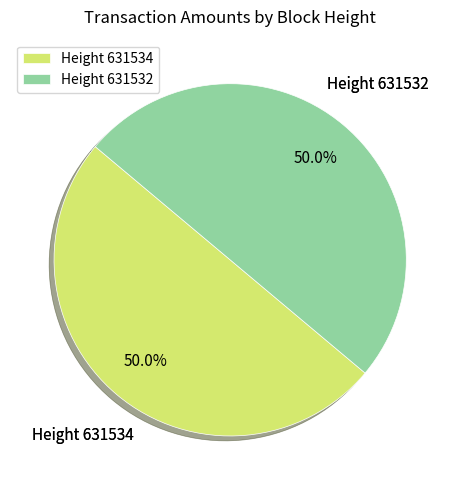

To the nearest percent, what percentage of the pie is Height 631534?

50%